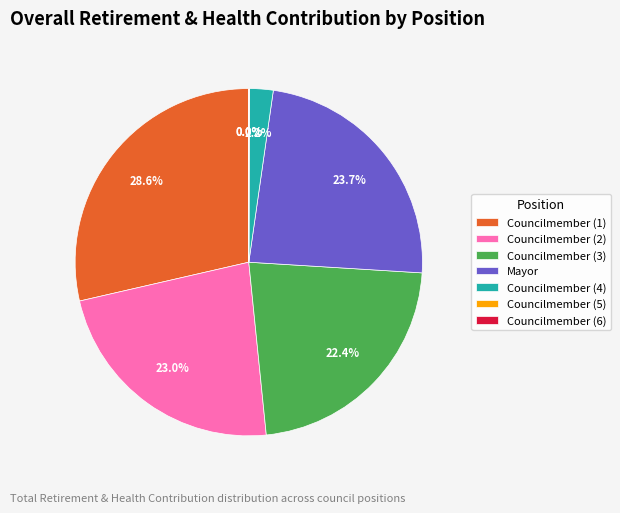

Which slice is the largest?

Councilmember (1)